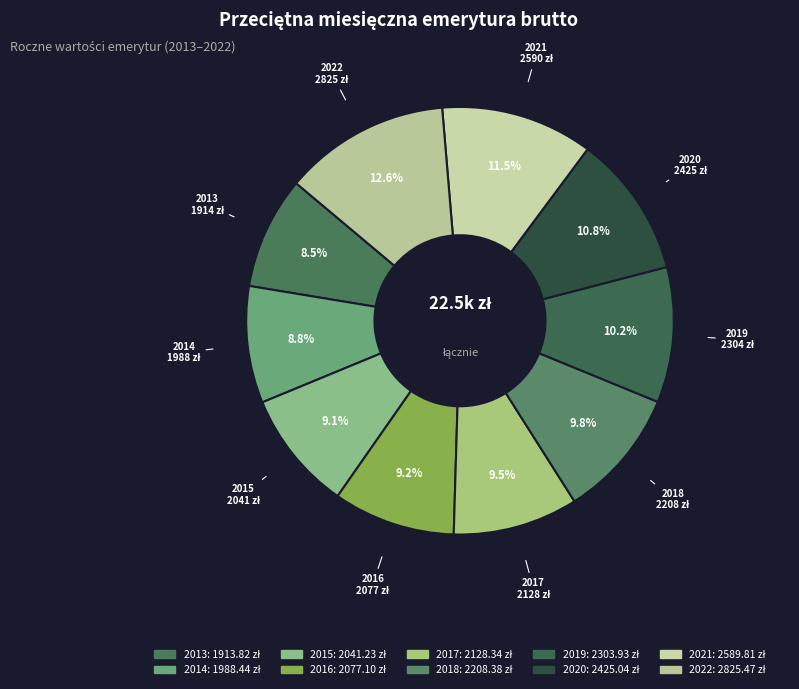

What is the largest slice in the pie chart?

2022